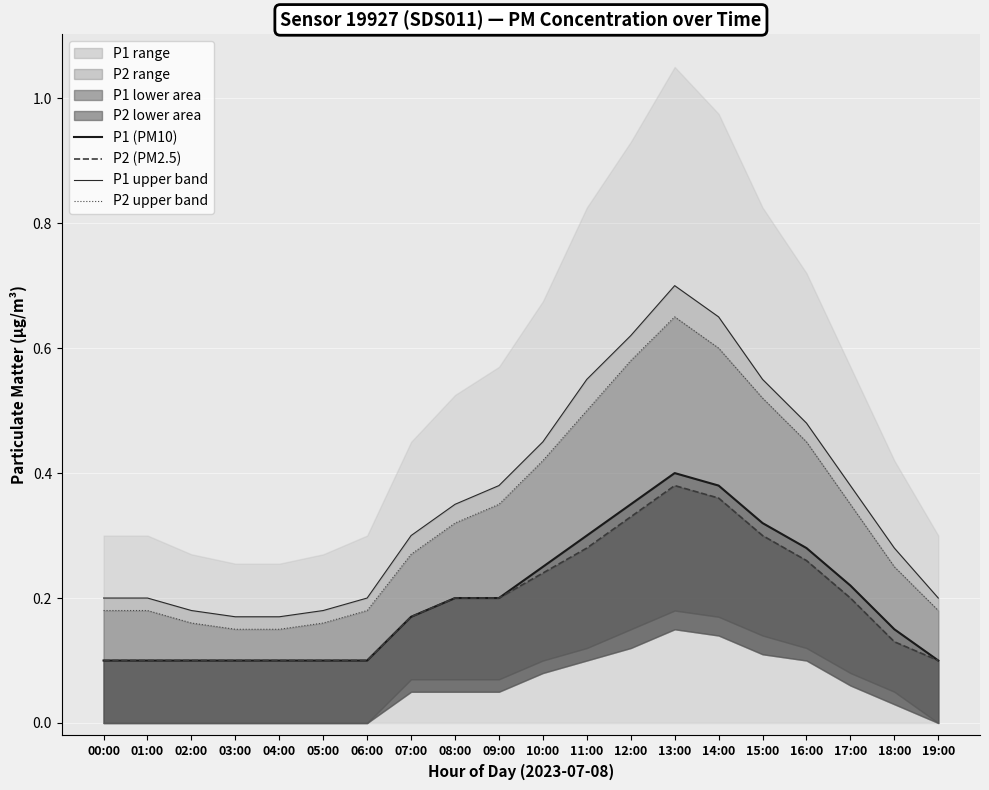

What are all the series names shown in the legend?

P1 (PM10), P2 (PM2.5), P1 upper band, P2 upper band